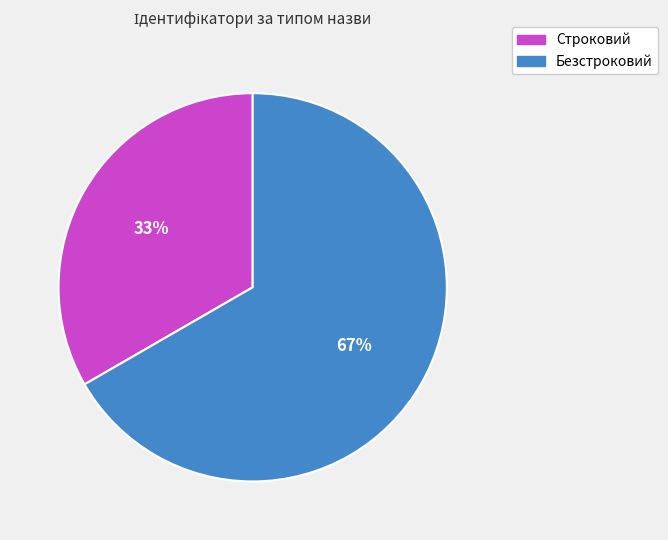

Count the number of slices in the pie.

2